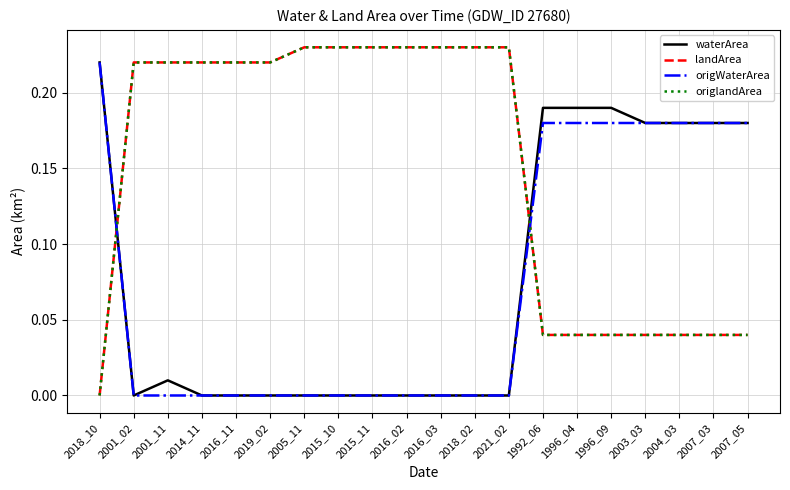

Does the chart display data point markers on the line(s)?

No